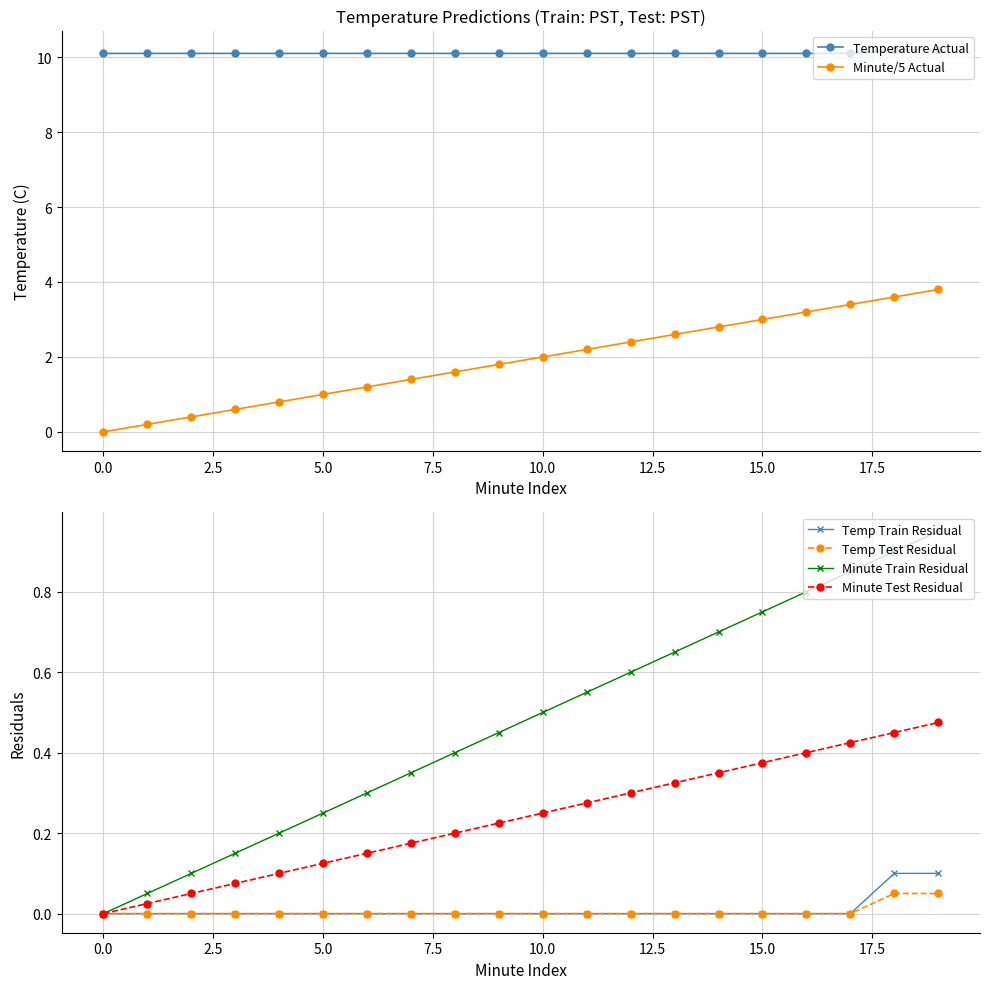

True or false: Minute Train Residual has more than 2 points higher than both neighbors.

False